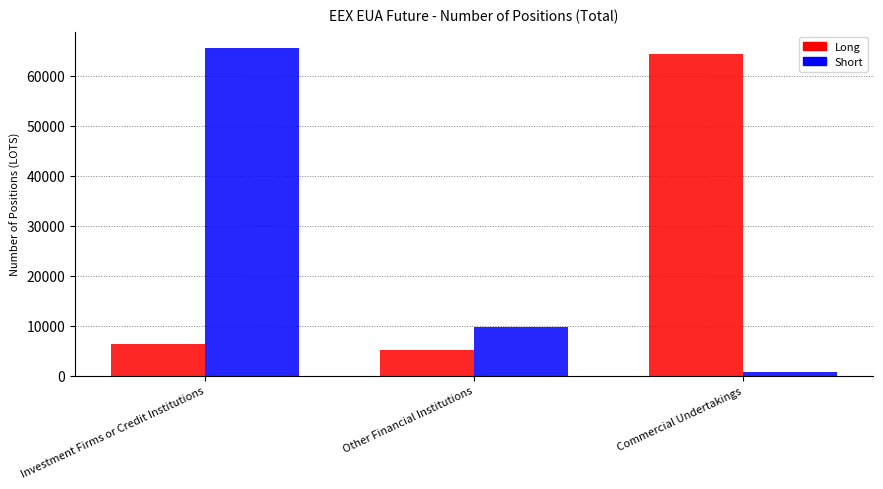

How many distinct data groups are displayed?

2